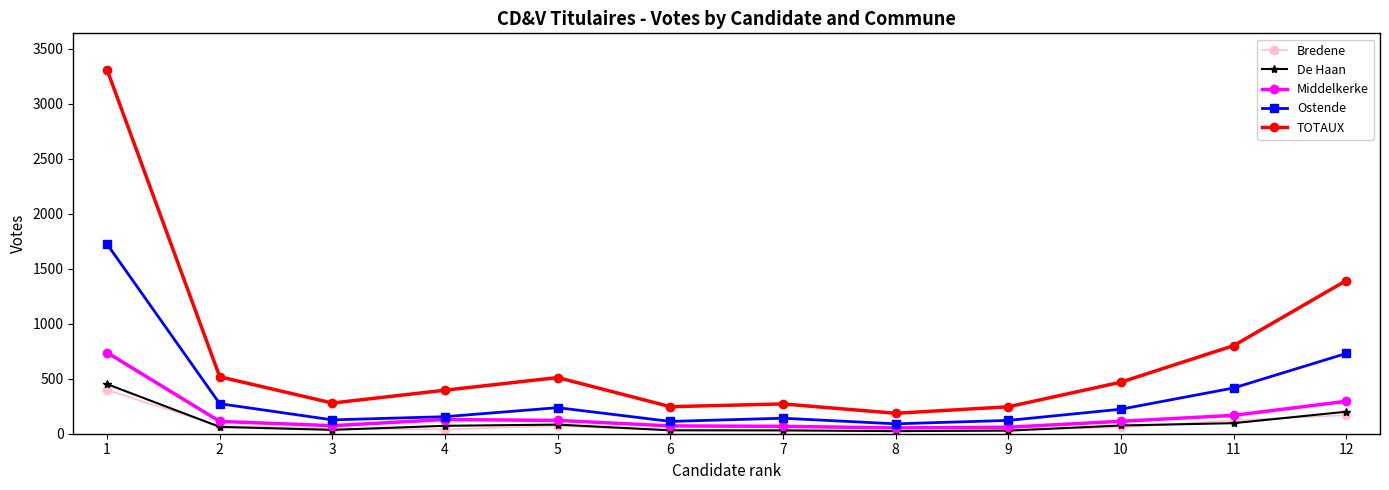

True or false: TOTAUX and Bredene intersect in this chart.

False